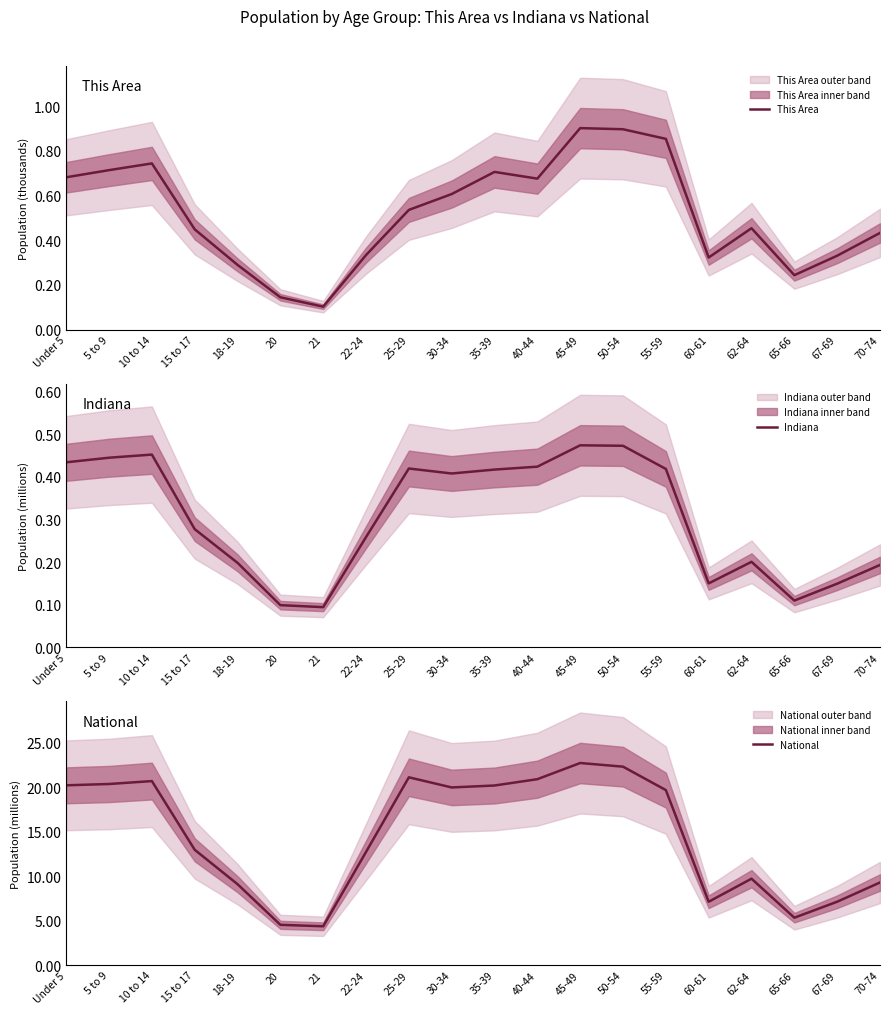

What is the lowest value of the This Area series?

0.1